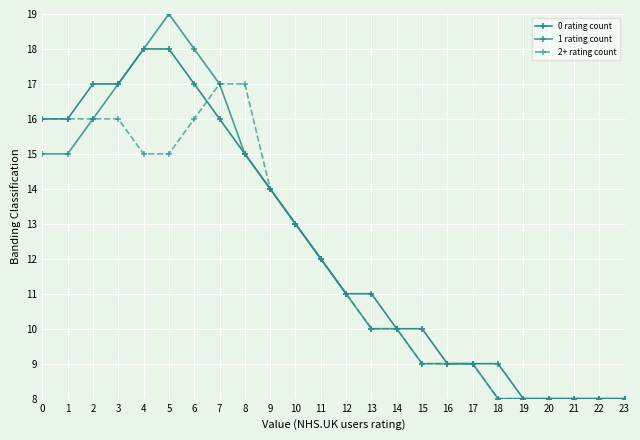

True or false: 1 rating count and 2+ rating count cross at least once.

False